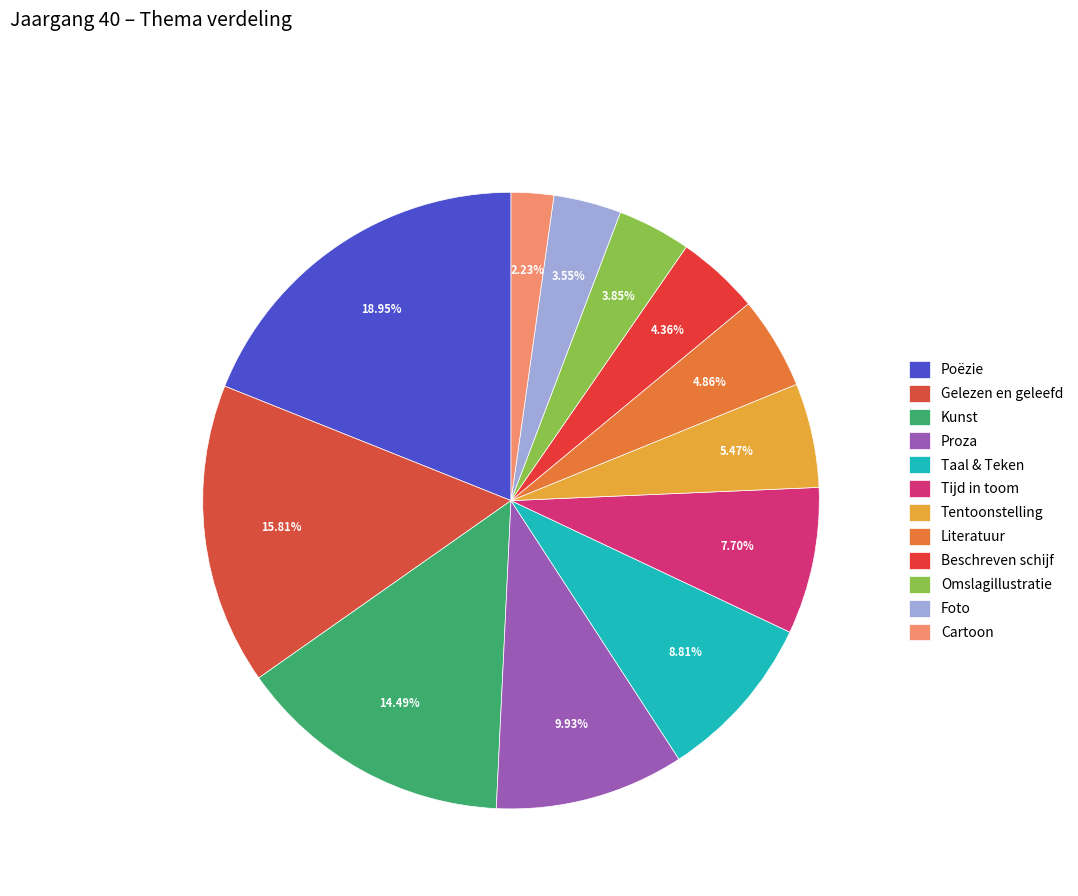

To the nearest percent, what percentage of the pie is Taal & Teken?

9%